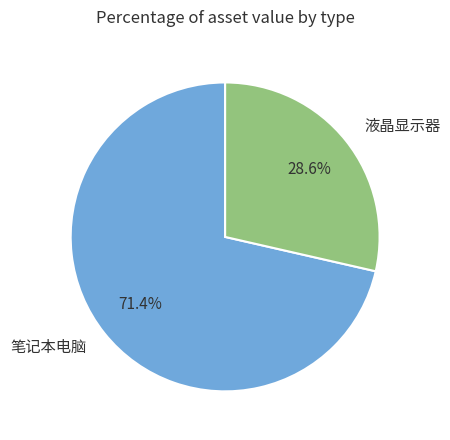

How much of the chart is everything except 笔记本电脑?

28.6%